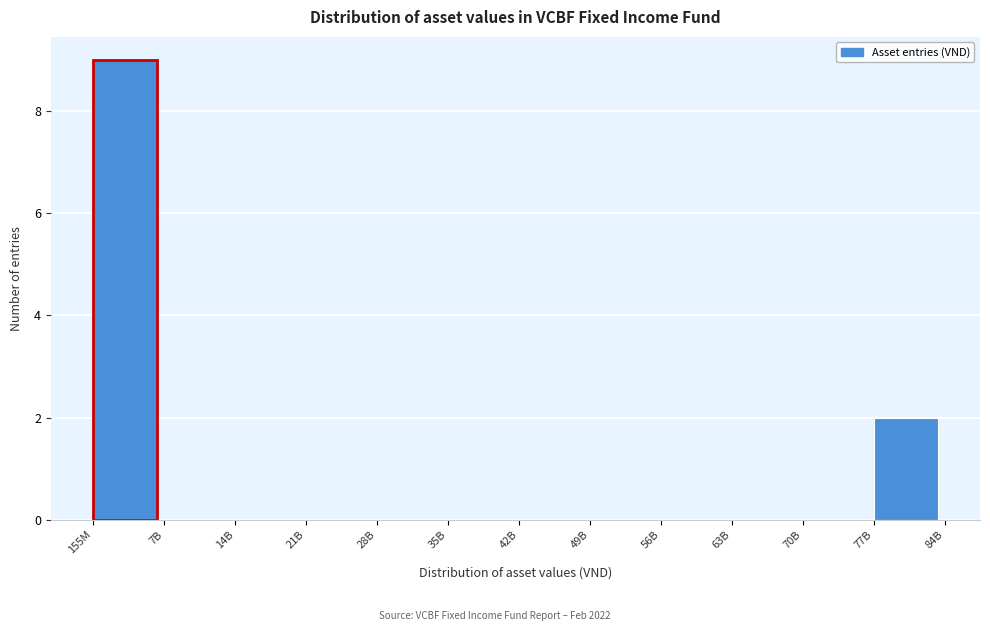

Reading left to right, transcribe all the data shown in this chart.

155M=9	7B=0	14B=0	21B=0	28B=0	35B=0	42B=0	49B=0	56B=0	63B=0	70B=0	77B=2